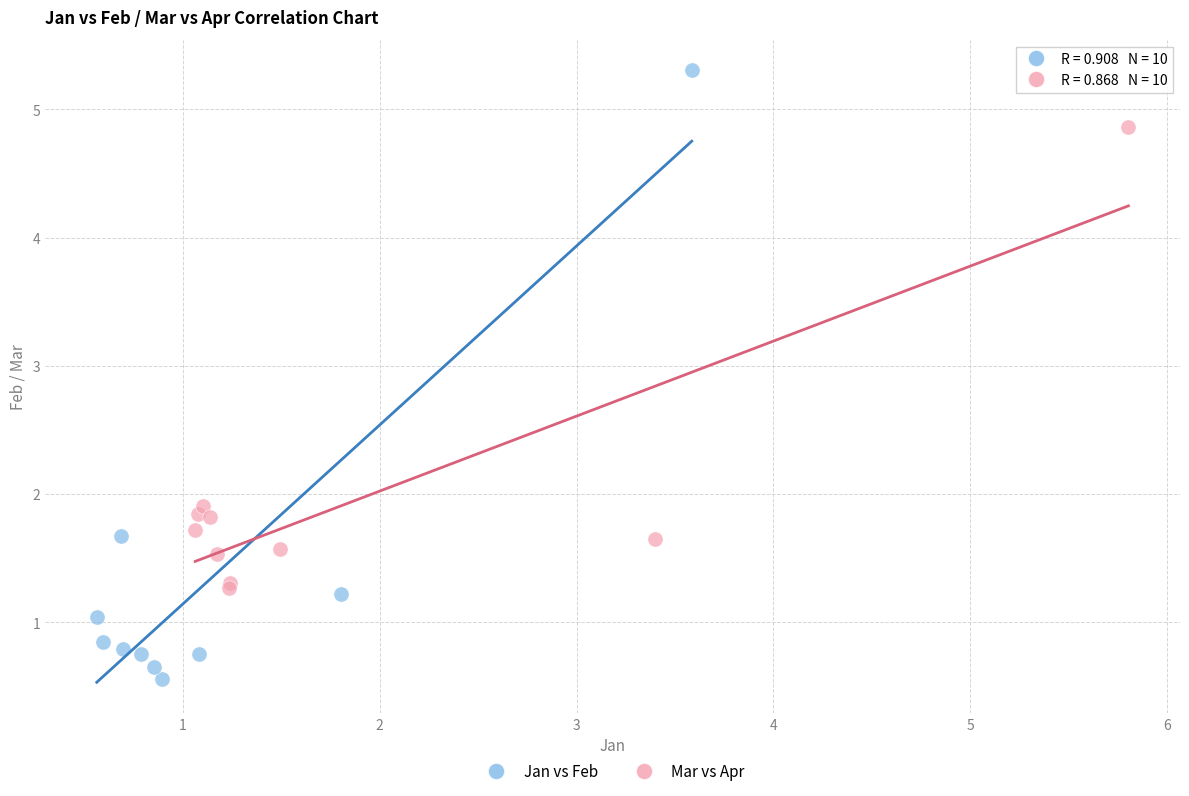

Which series has the largest Y range (max minus min)?

Jan vs Feb